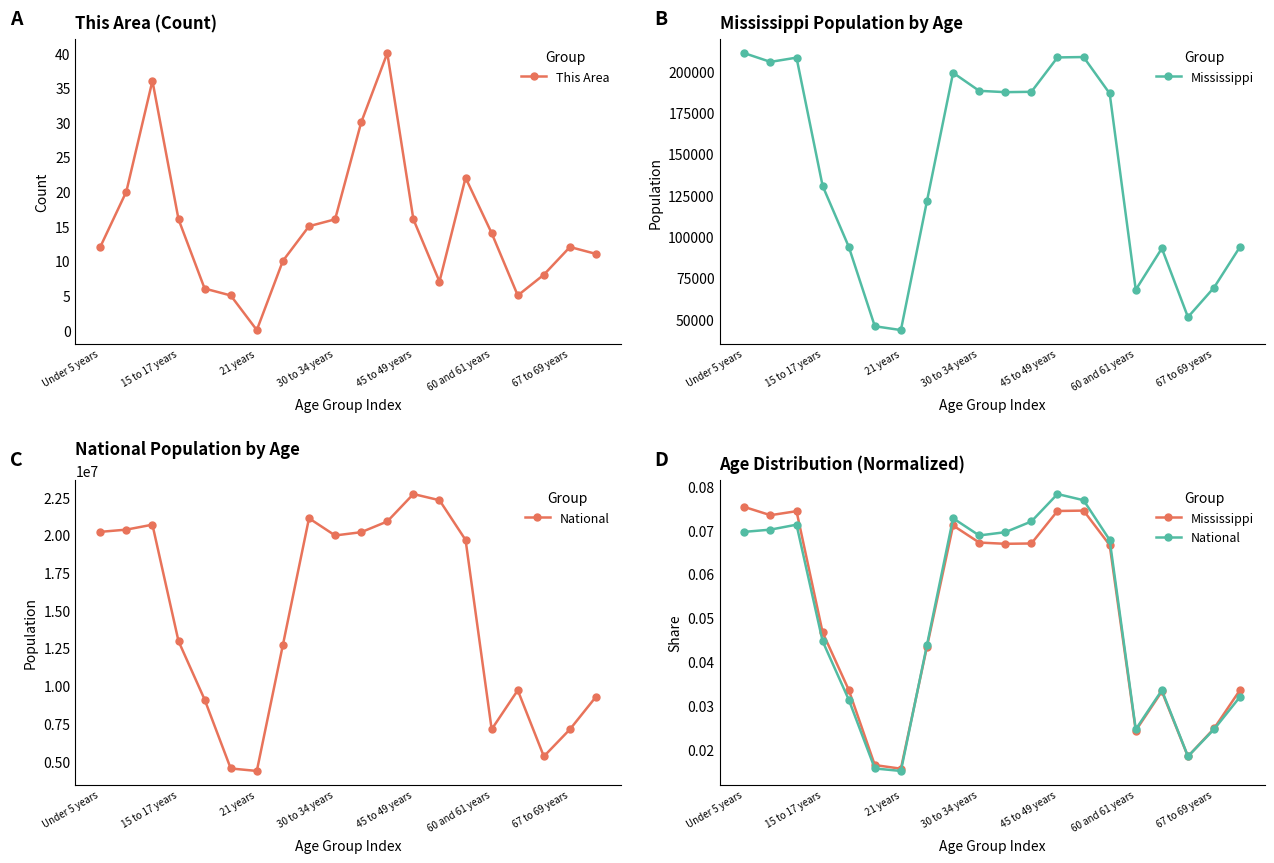

Reading left to right, list all the values displayed in this chart.

This Area: 12.0	20.0	36.0	16.0	6.0	5.0	0.0	10.0	15.0	16.0	30.0	40.0	16.0	7.0	22.0	14.0	5.0	8.0	12.0	11.0
Mississippi: 0.1	0.1	0.1	0.0	0.0	0.0	0.0	0.0	0.1	0.1	0.1	0.1	0.1	0.1	0.1	0.0	0.0	0.0	0.0	0.0
National: 0.1	0.1	0.1	0.0	0.0	0.0	0.0	0.0	0.1	0.1	0.1	0.1	0.1	0.1	0.1	0.0	0.0	0.0	0.0	0.0